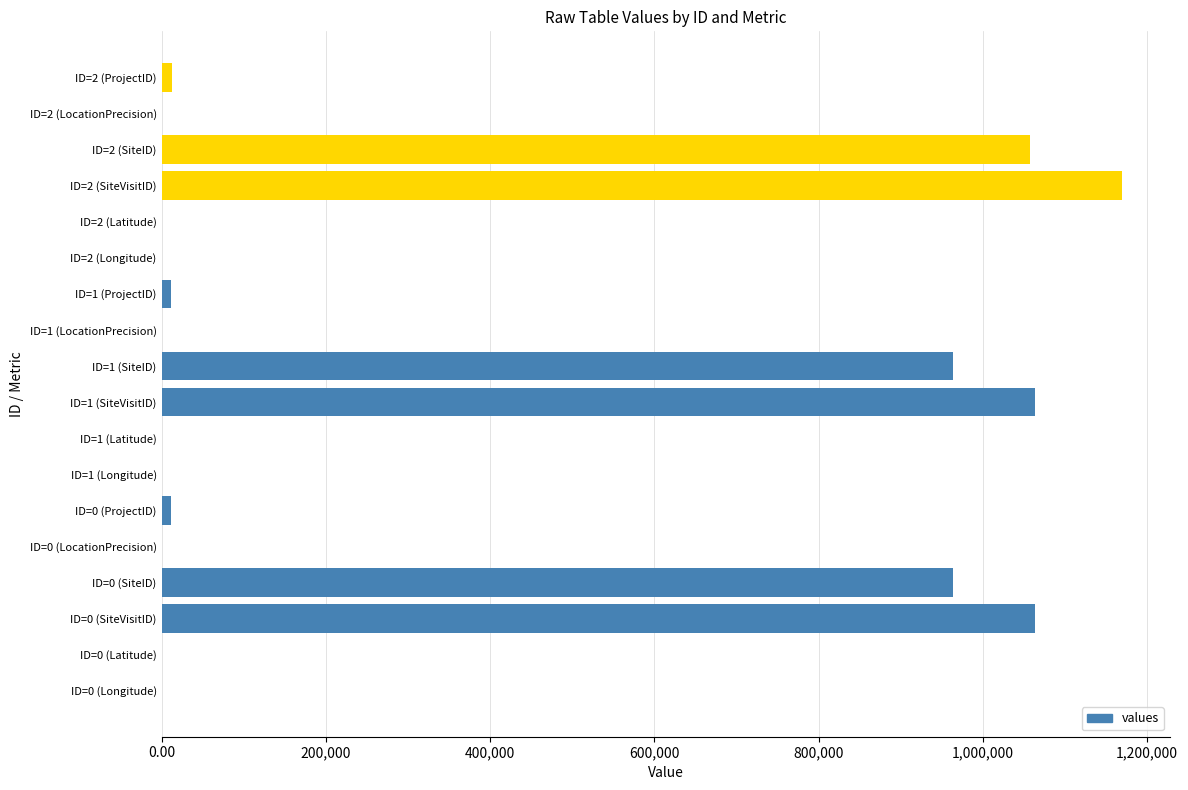

Which category has the highest value across all series?

ID=2 (SiteVisitID)